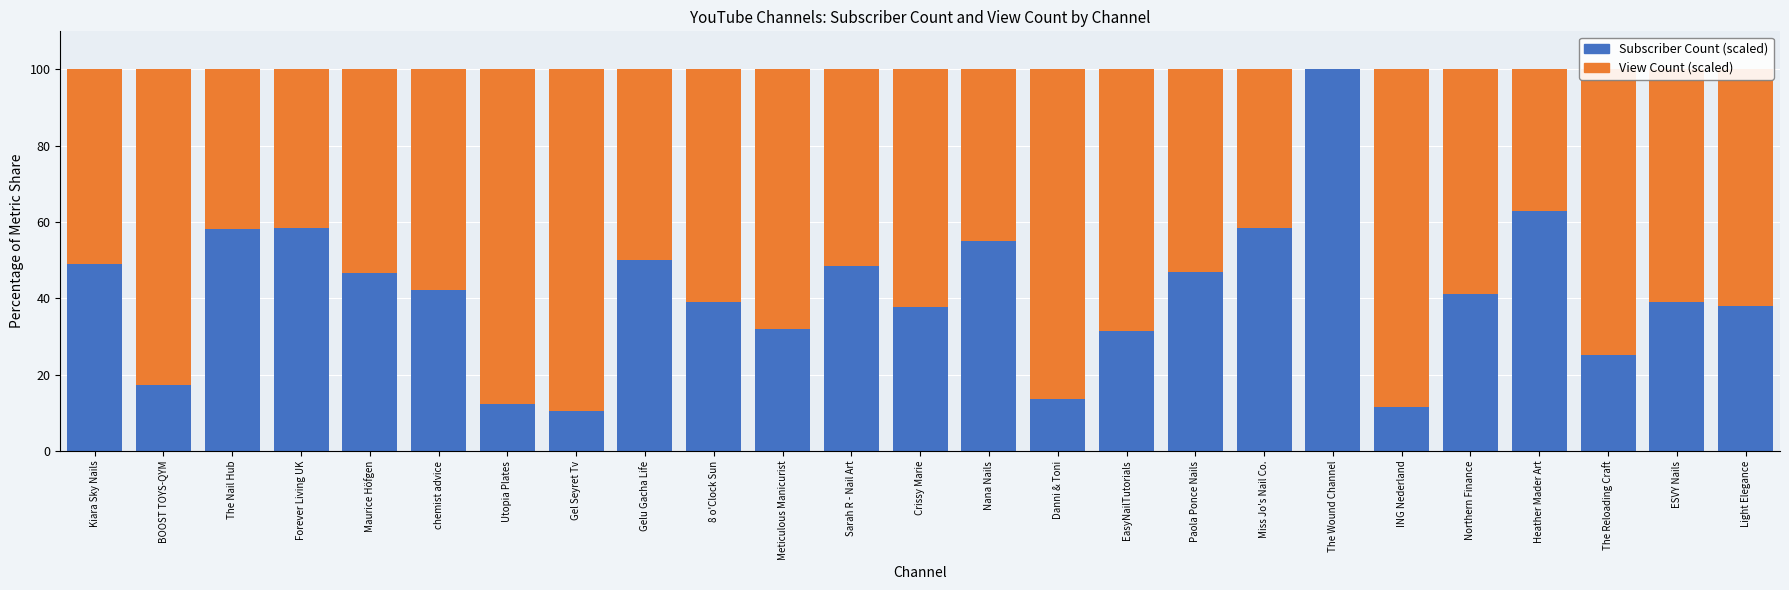

What is the total value across all series at EasyNailTutorials?

100.0